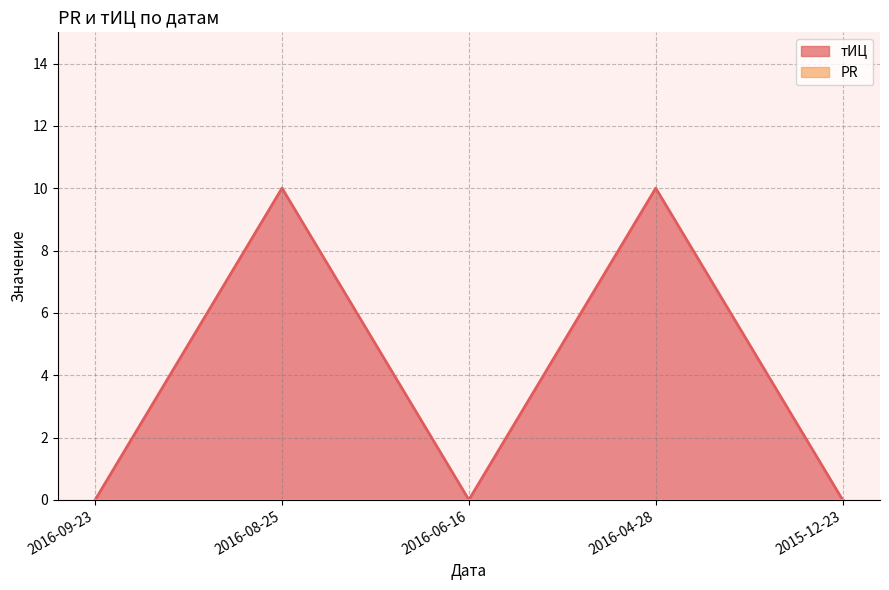

Between 2016-06-16 and 2016-09-23, which is larger?

2016-06-16